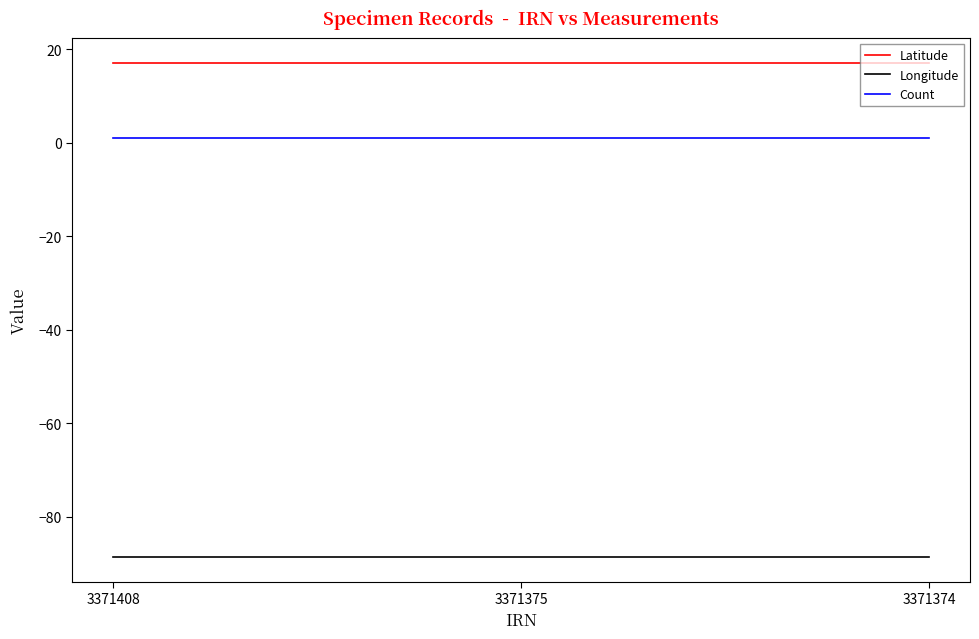

What is the smallest value displayed?

-88.5